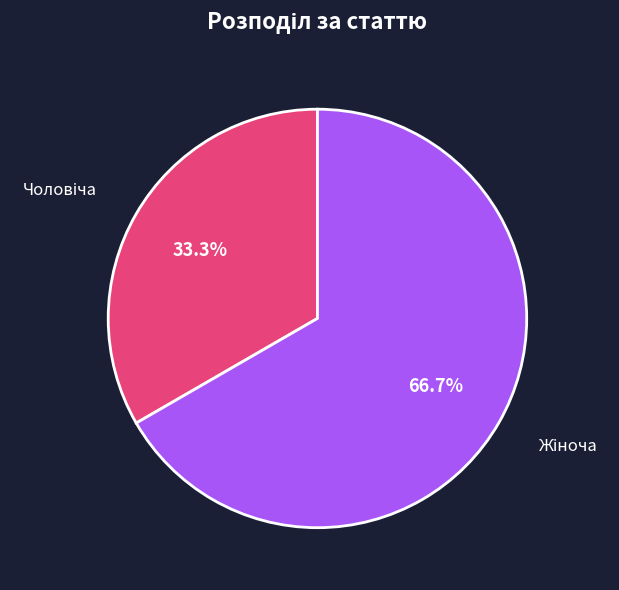

Count the number of slices in the pie.

2